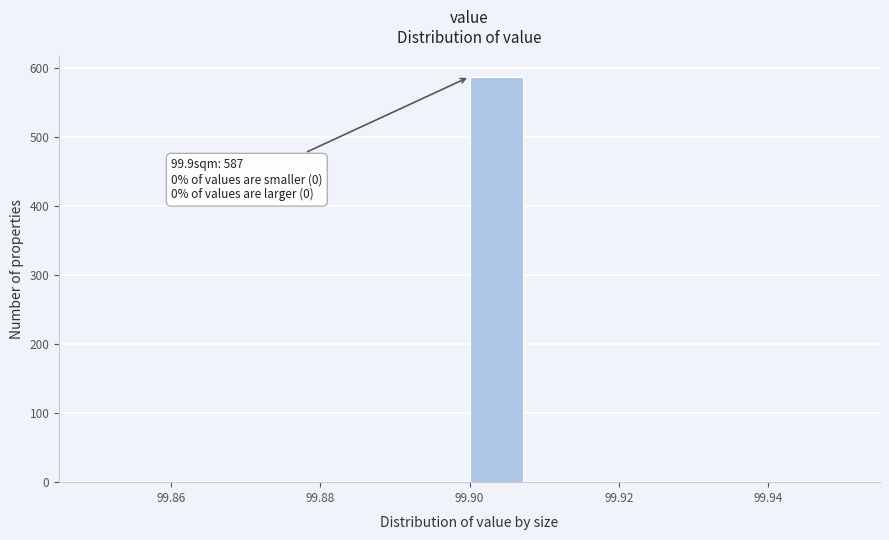

Around what value on the x-axis is the tallest bar? Give the approximate position of its centre, as read against the axis.

99.904